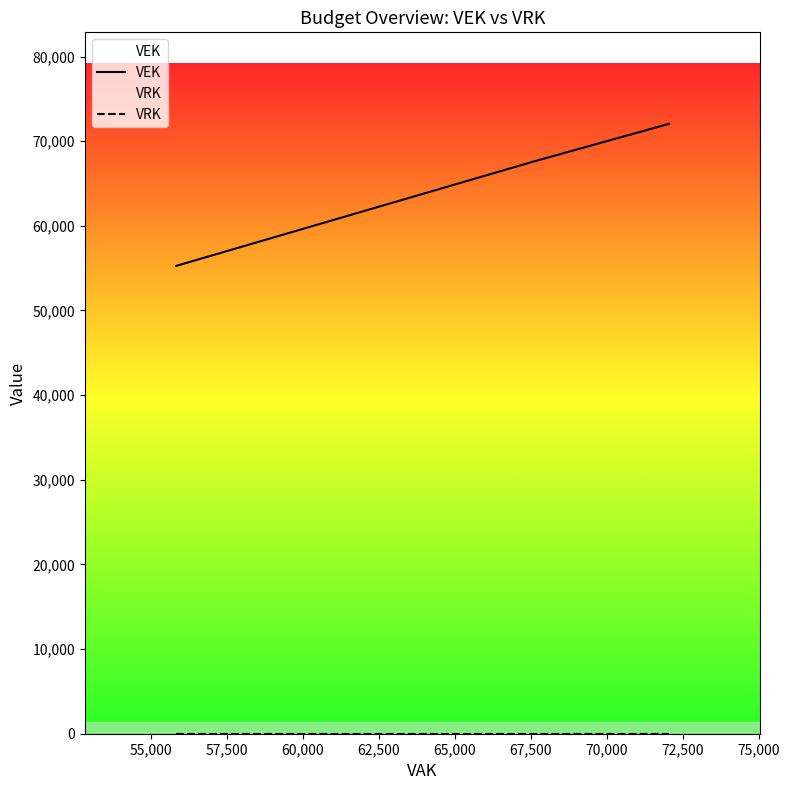

Which series has the widest spread of values?

VEK